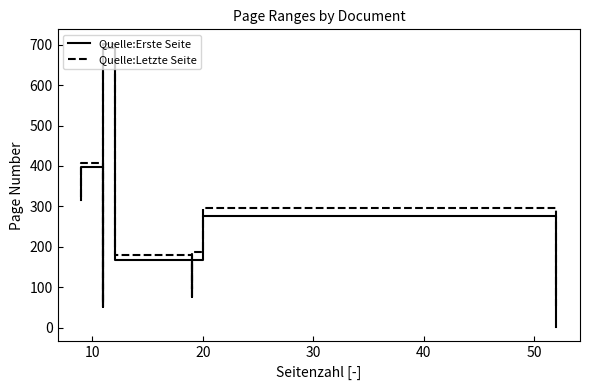

Between 40 and 8, which series saw the biggest shift?

Quelle:Erste Seite